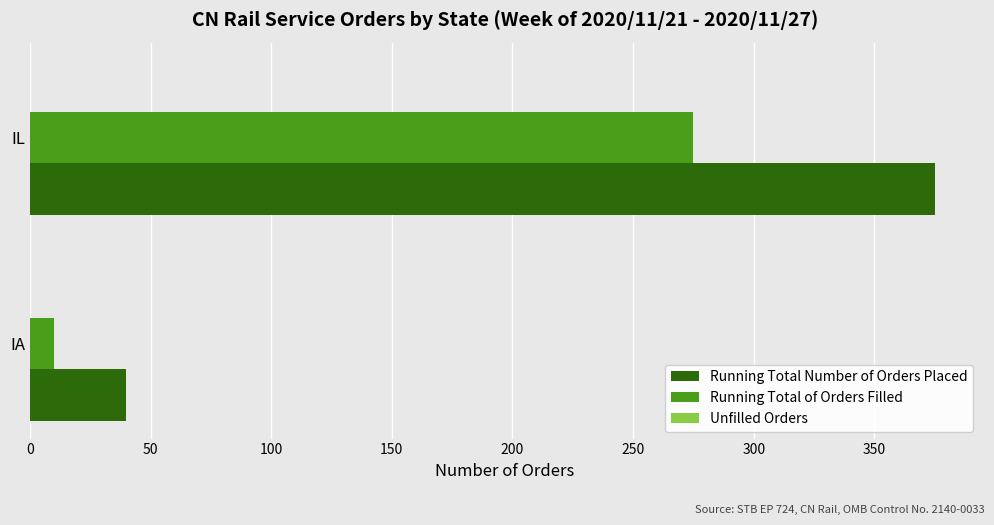

Rank the categories by Running Total Number of Orders Placed value from highest to lowest.

IL, IA